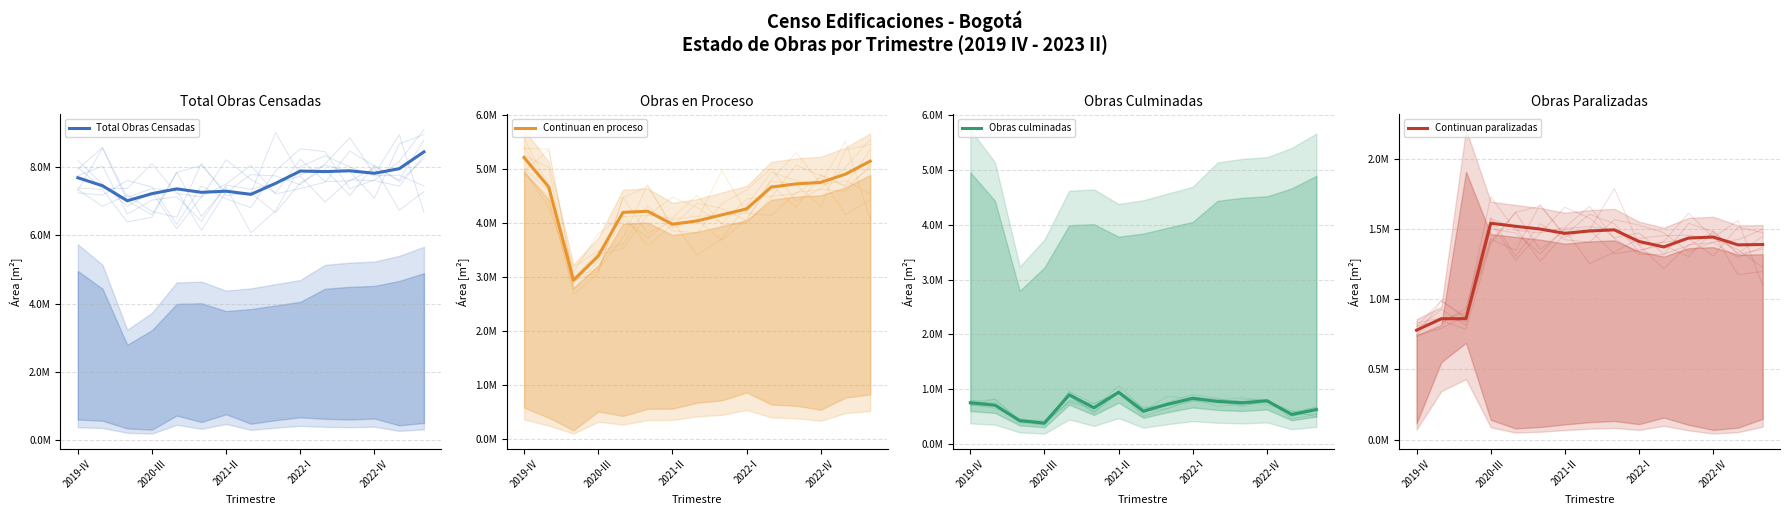

Which series has the largest total across all categories?

Total Obras Censadas